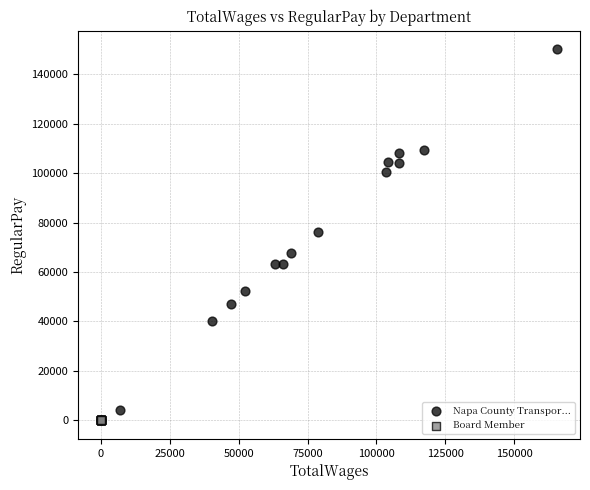

What are all the series names shown in the legend?

Napa County Transpor..., Board Member